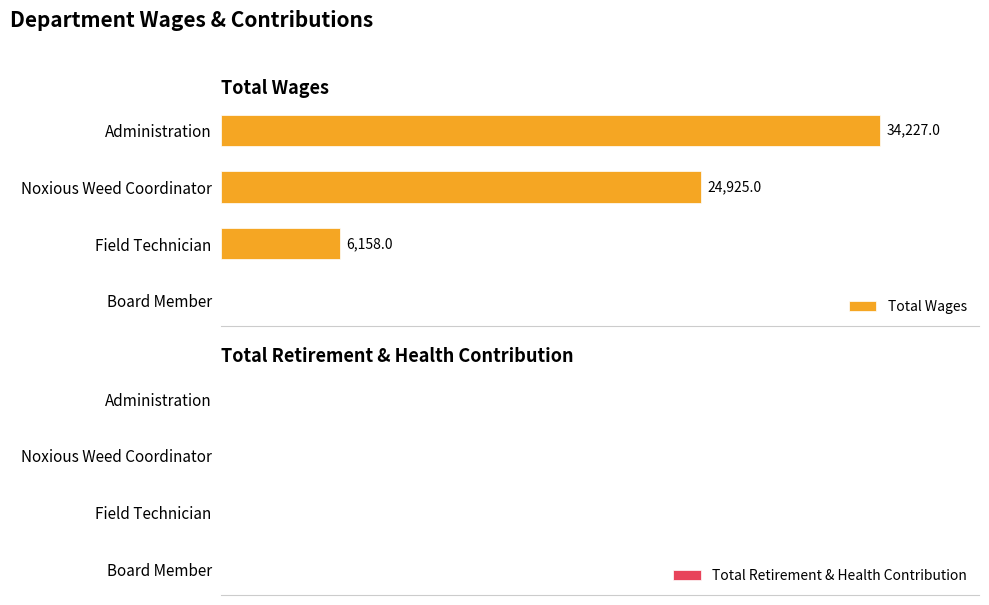

At which category does the chart reach its peak across all series?

Administration